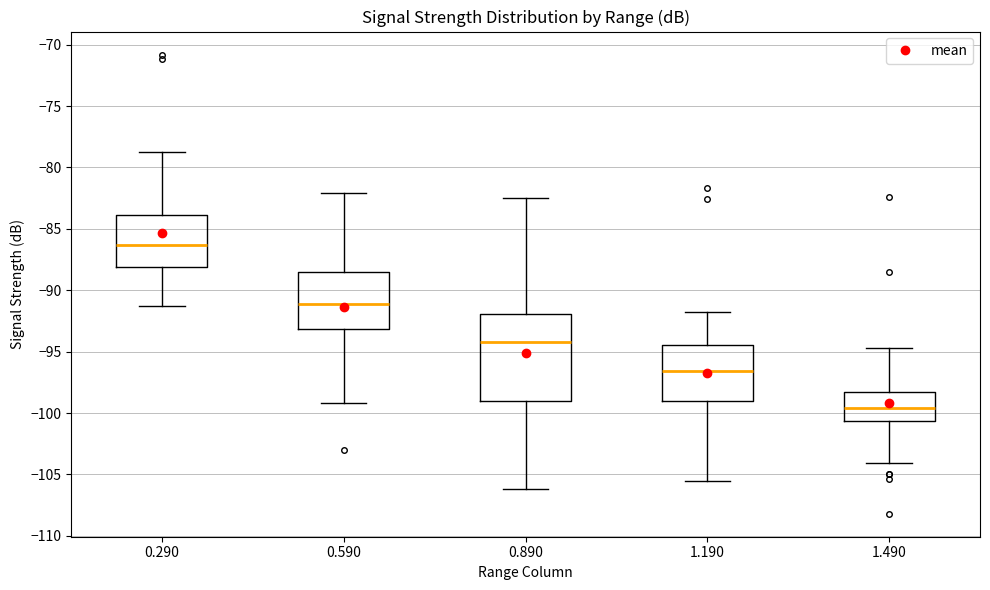

Where is the lower edge of the box at x = 0.590 on the y-axis? The values are not printed on the chart, so give them approximately, as read against the axis.

-93.0